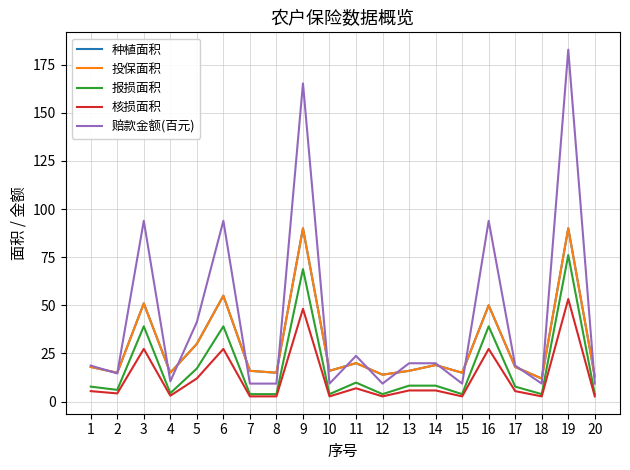

Where is the first local maximum for 报损面积?

3